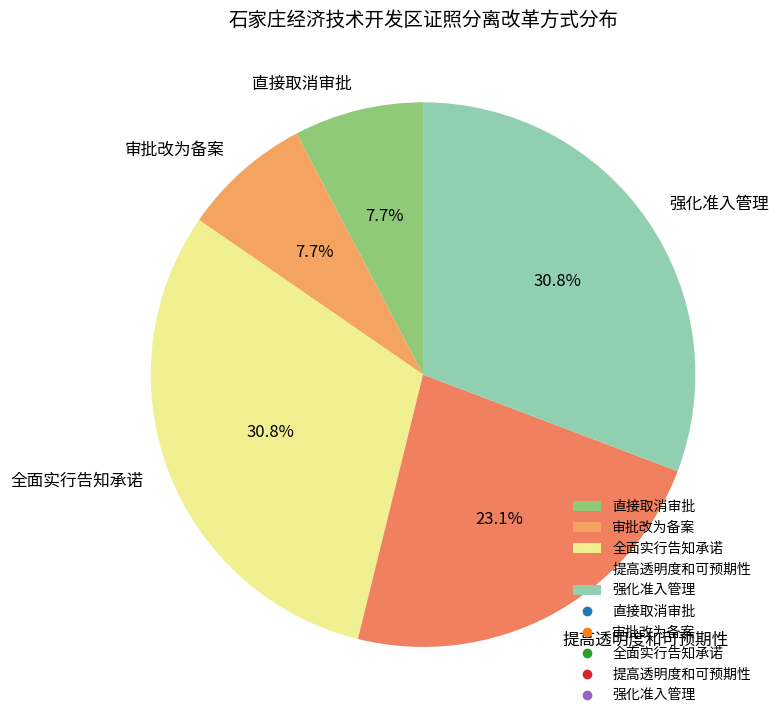

What percentage is NOT represented by 全面实行告知承诺?

69.2%